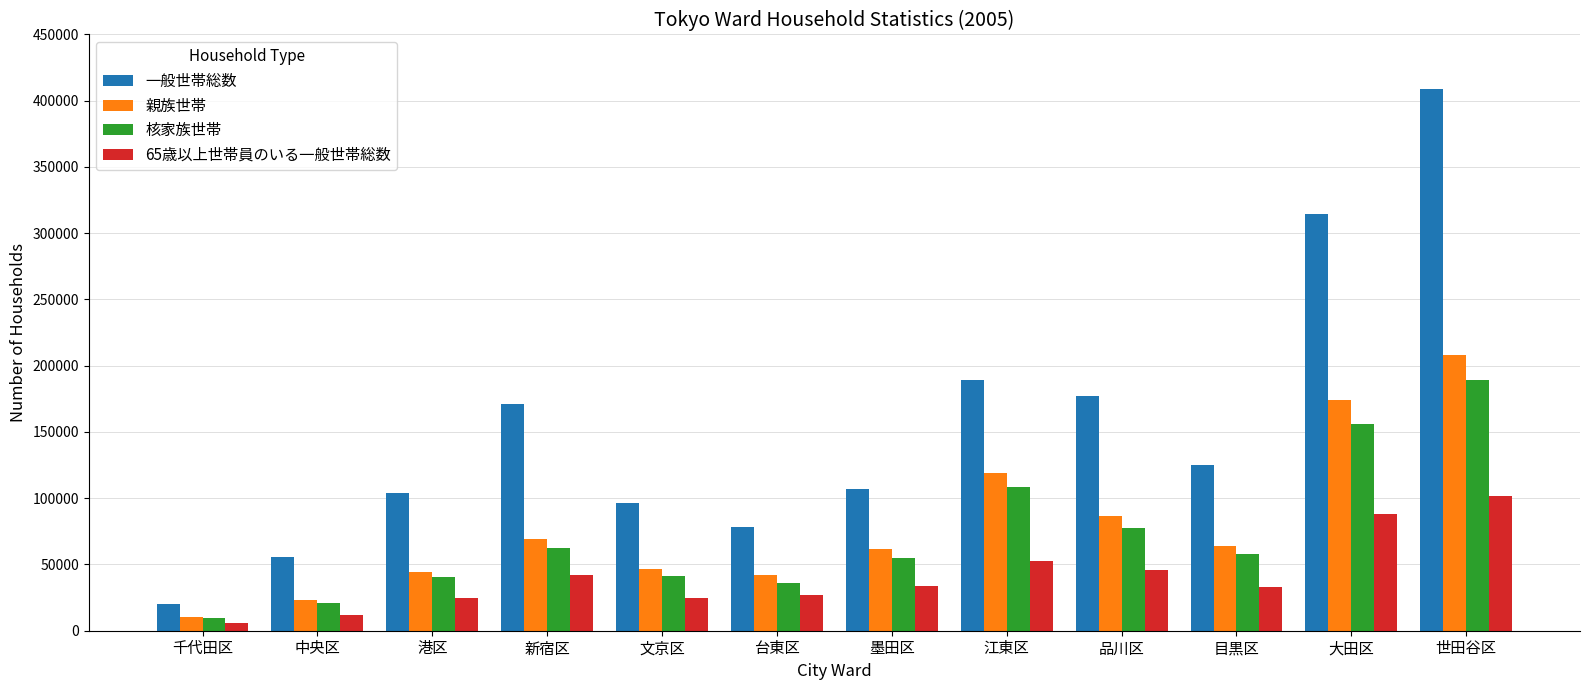

What is the label of the 5th bar from the right?

江東区